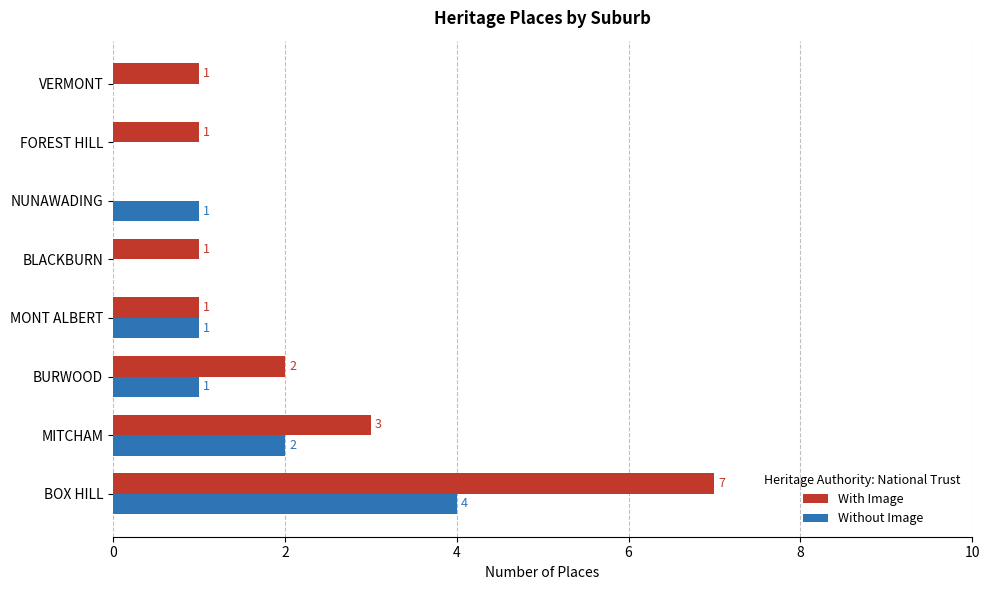

What is the maximum value for Without Image?

4